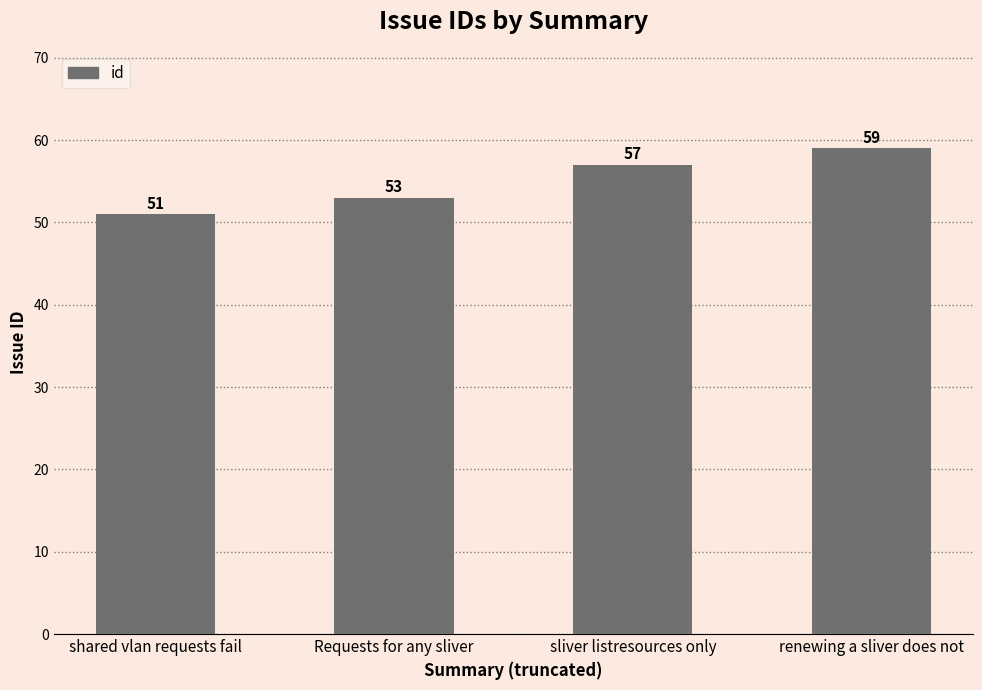

What is the approximate value at Requests for any sliver?

53